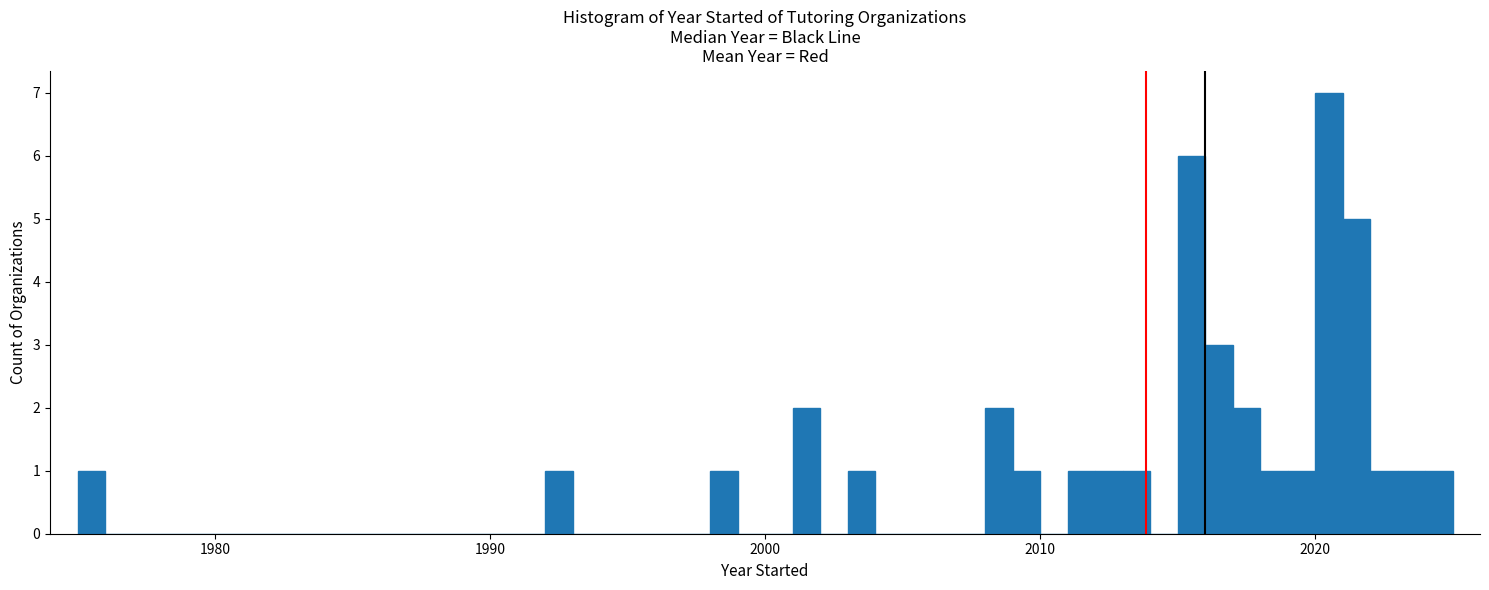

Read against the x-axis, roughly where is the centre of the tallest bar?

2021